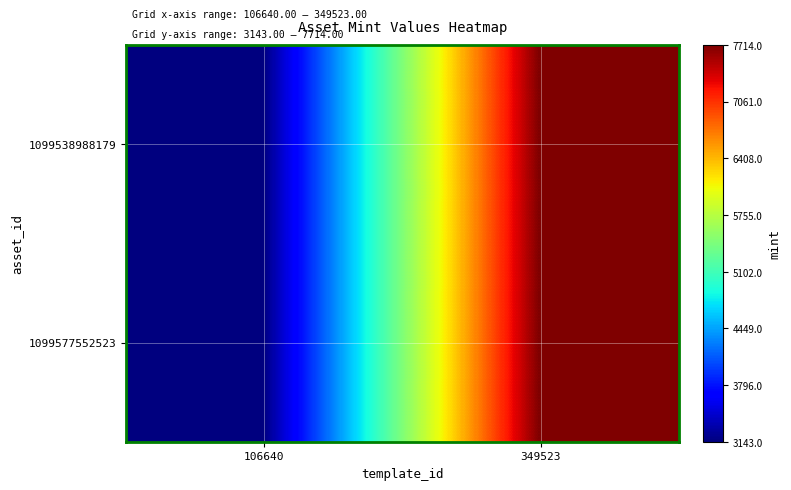

How many series are shown in this chart?

2